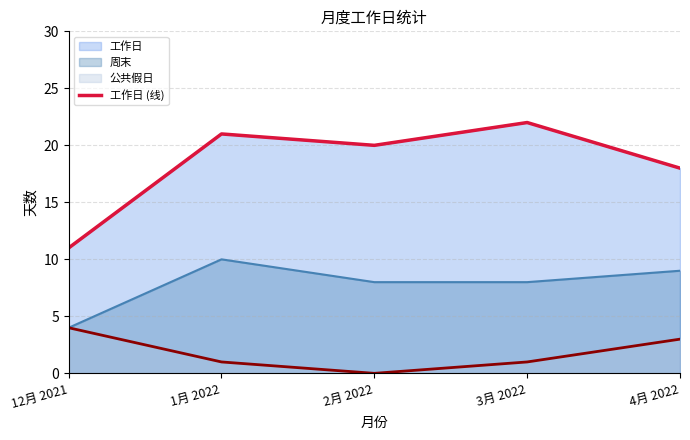

Does the chart have visible grid lines?

Yes